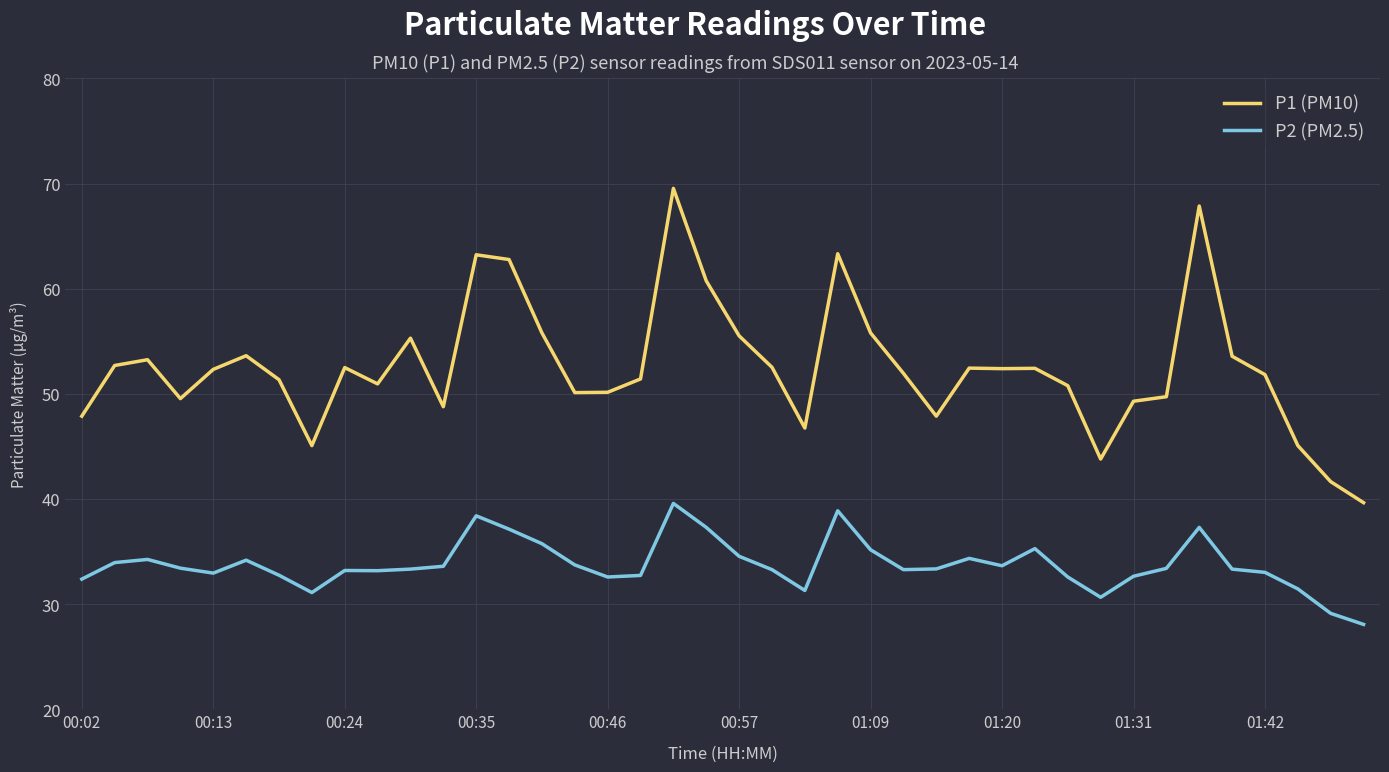

Which series has the largest total across all categories?

P1 (PM10)